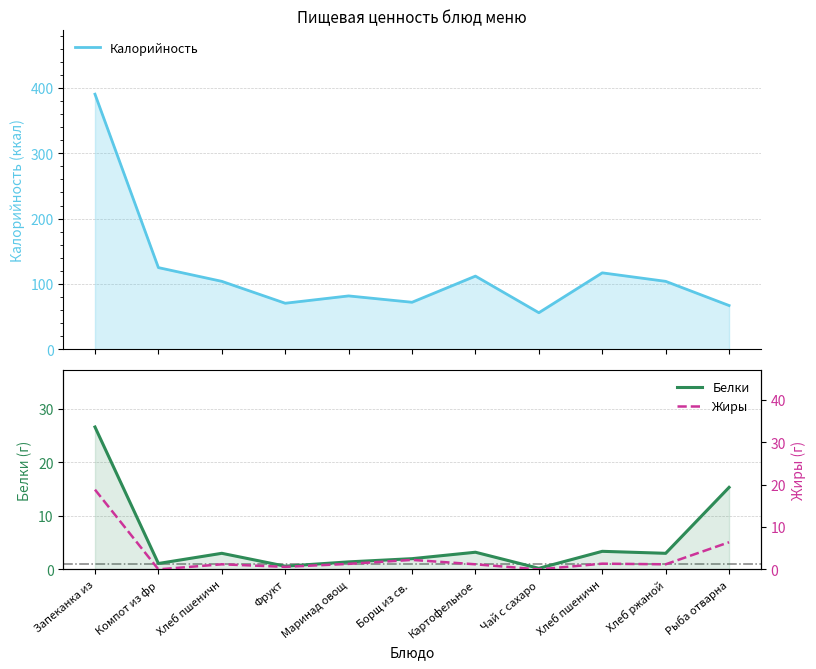

What are all the series names shown in the legend?

Калорийность, Белки, Жиры